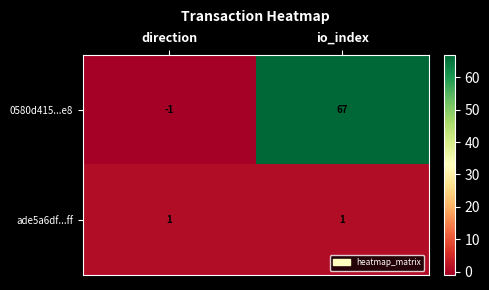

Where is 0580d415...e8 nearest to the value 33?

direction